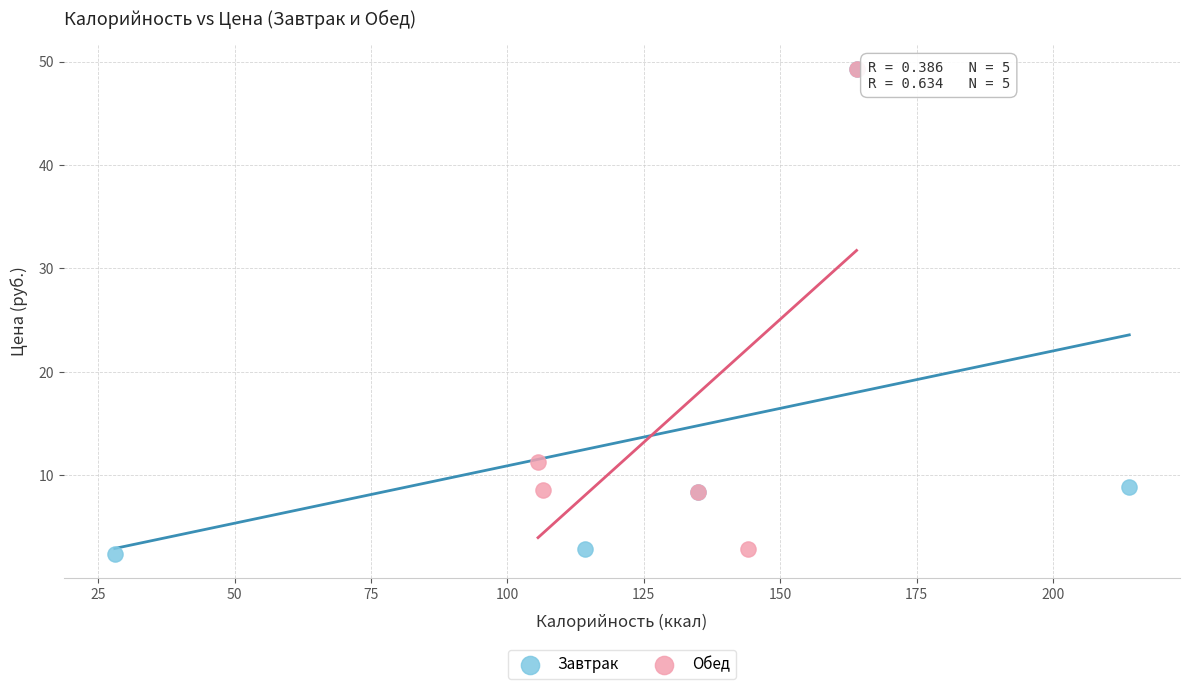

Which series has the widest spread of Y values?

Завтрак